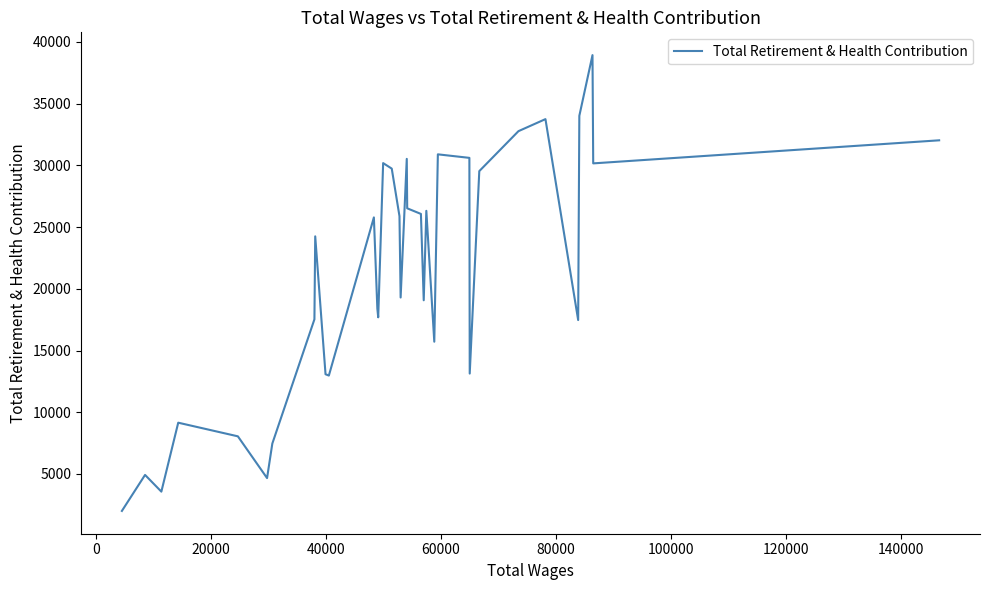

What is the smallest value displayed?

2006